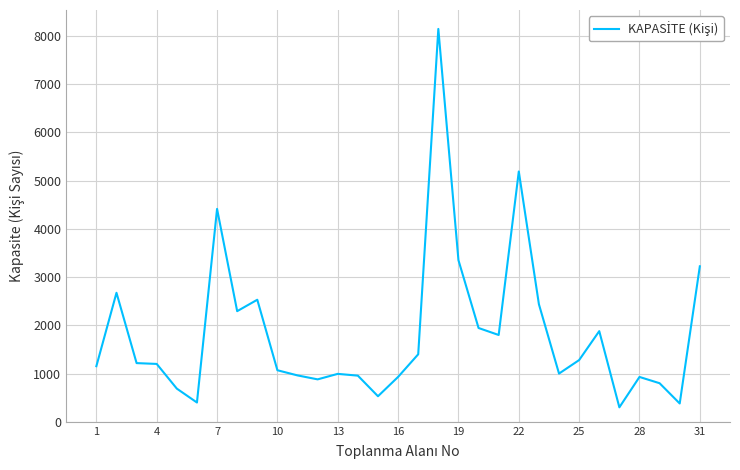

Is this an area chart (filled region under the line)?

No